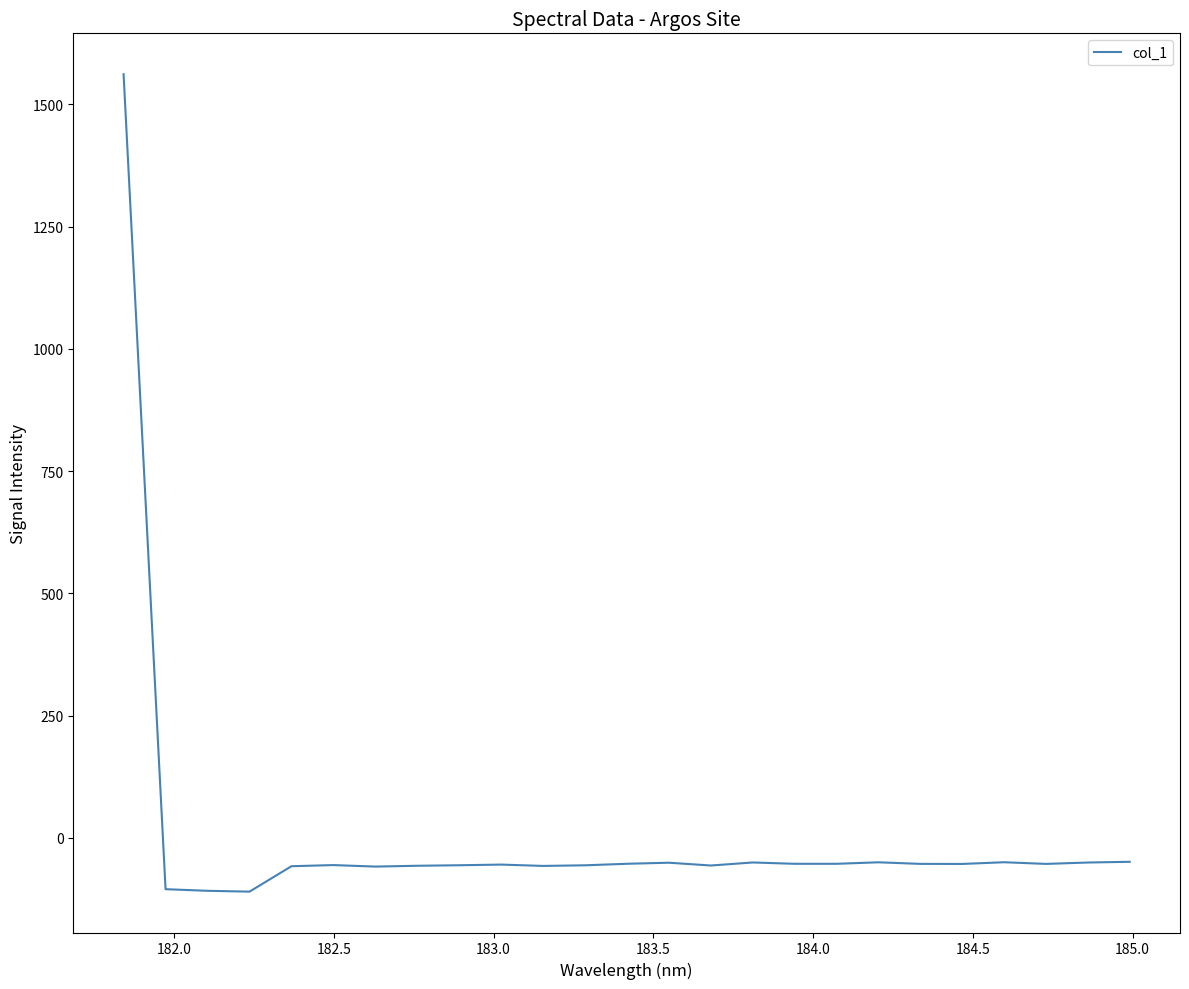

What is the maximum value shown in the chart?

1561.8